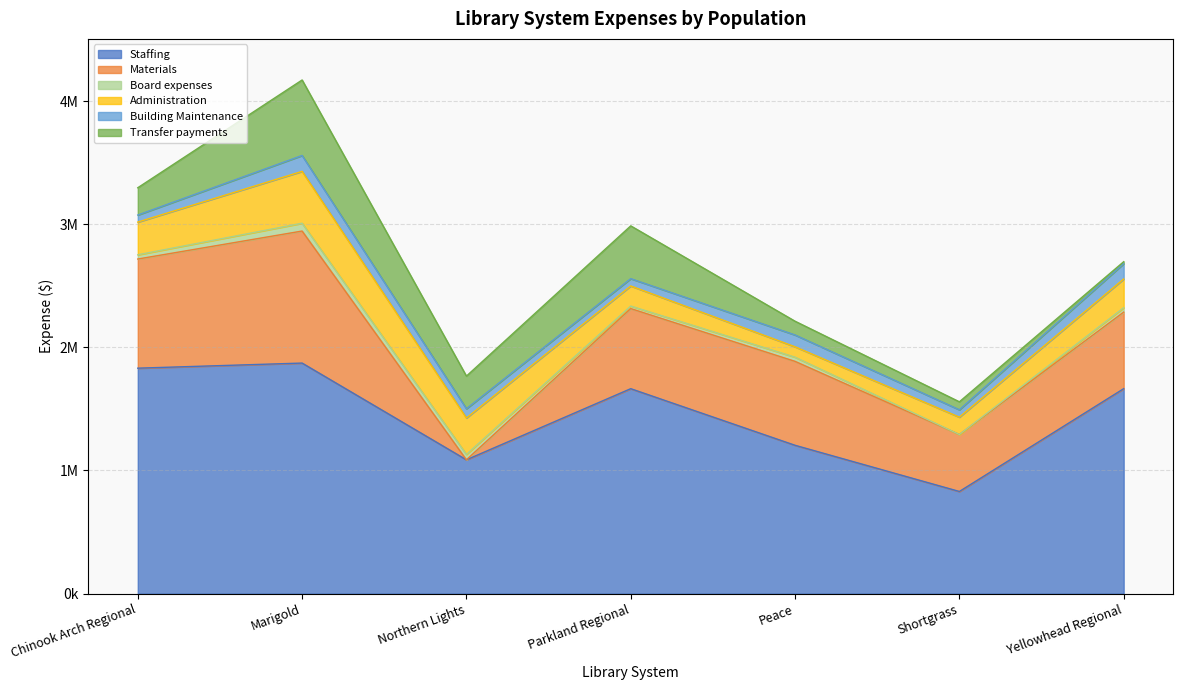

Read the Materials value at Yellowhead Regional.

621972